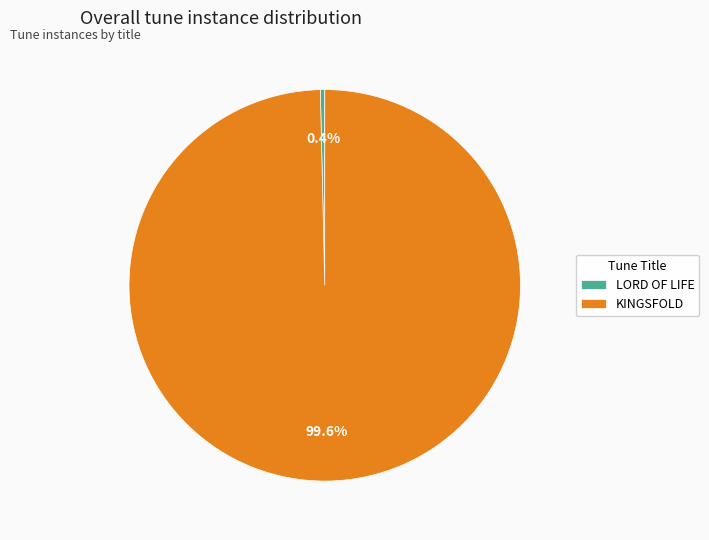

What is the total percentage of LORD OF LIFE and KINGSFOLD?

100.0%